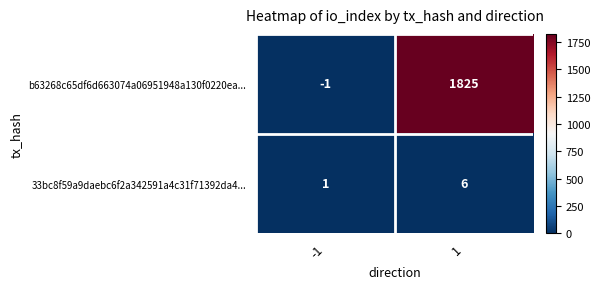

How many values in b63268c65df6d663074a06951948a130f0220ea... are below zero?

1